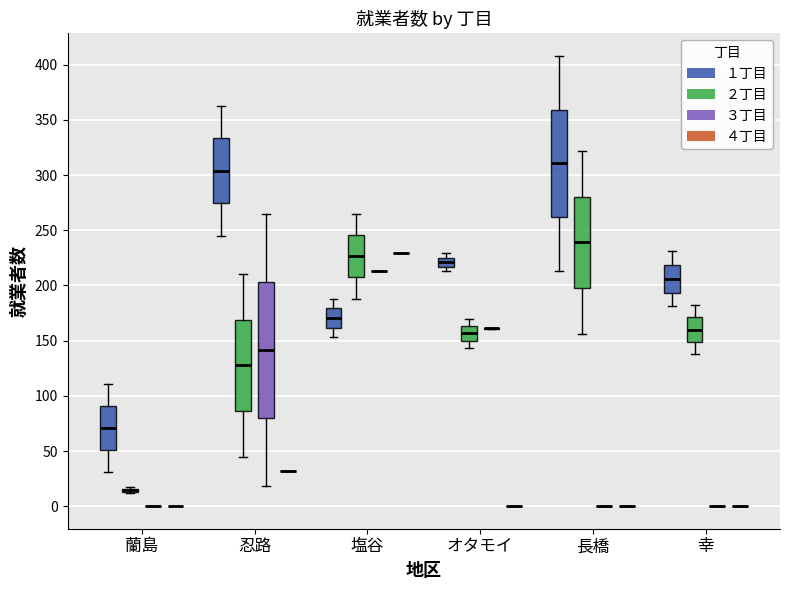

Reading left to right, read every box against the y-axis: the position of its median line, the range the box covers, and the ends of its whiskers. The values are not printed on the chart, so give them approximately, as read against the axis.

蘭島 (１丁目): median 70, box 50 to 90, whiskers 30 to 110
蘭島 (２丁目): box collapsed to a line at 15, whiskers 10 to 15
蘭島 (３丁目): box collapsed to a line at 0, whiskers 0 to 0
蘭島 (４丁目): box collapsed to a line at 0, whiskers 0 to 0
忍路 (１丁目): median 305, box 275 to 335, whiskers 245 to 365
忍路 (２丁目): median 130, box 85 to 170, whiskers 45 to 210
忍路 (３丁目): median 140, box 80 to 205, whiskers 20 to 265
忍路 (４丁目): box collapsed to a line at 30, whiskers 30 to 30
塩谷 (１丁目): median 170, box 160 to 180, whiskers 155 to 190
塩谷 (２丁目): median 225, box 205 to 245, whiskers 190 to 265
塩谷 (３丁目): box collapsed to a line at 215, whiskers 215 to 215
塩谷 (４丁目): box collapsed to a line at 230, whiskers 230 to 230
オタモイ (１丁目): median 220, box 215 to 225, whiskers 215 (just below the box's lower edge) to 230
オタモイ (２丁目): median 155, box 150 to 165, whiskers 145 to 170
オタモイ (３丁目): box collapsed to a line at 160, whiskers 160 to 160
オタモイ (４丁目): box collapsed to a line at 0, whiskers 0 to 0
長橋 (１丁目): median 310, box 260 to 360, whiskers 215 to 410
長橋 (２丁目): median 240, box 200 to 280, whiskers 155 to 320
長橋 (３丁目): box collapsed to a line at 0, whiskers 0 to 0
長橋 (４丁目): box collapsed to a line at 0, whiskers 0 to 0
幸 (１丁目): median 205, box 195 to 220, whiskers 180 to 230
幸 (２丁目): median 160, box 150 to 170, whiskers 140 to 180
幸 (３丁目): box collapsed to a line at 0, whiskers 0 to 0
幸 (４丁目): box collapsed to a line at 0, whiskers 0 to 0